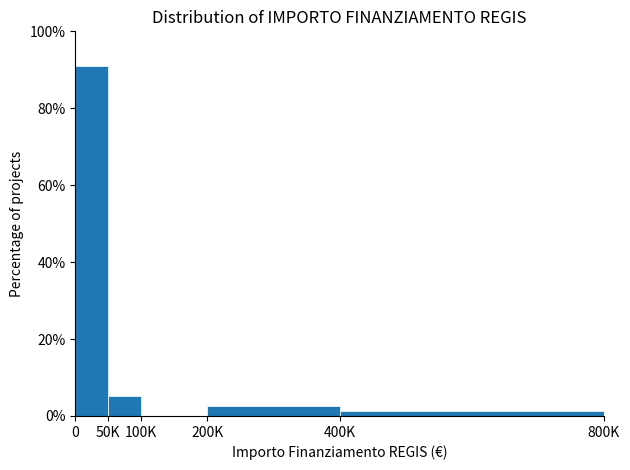

Reading left to right, what are all the values shown in this chart?

0=91.0	50K=5.1	100K=0.0	200K=2.6	400K=1.3